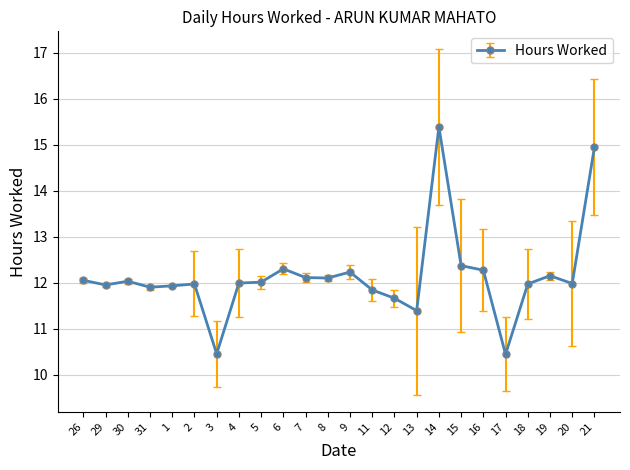

What is the average value?

12.1